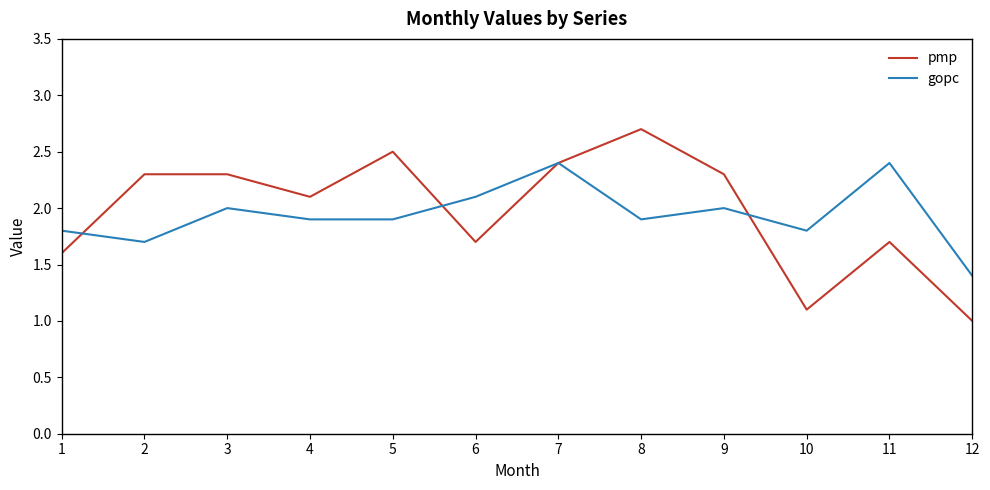

What is the sum of the gopc values at 8 and 4?

3.8